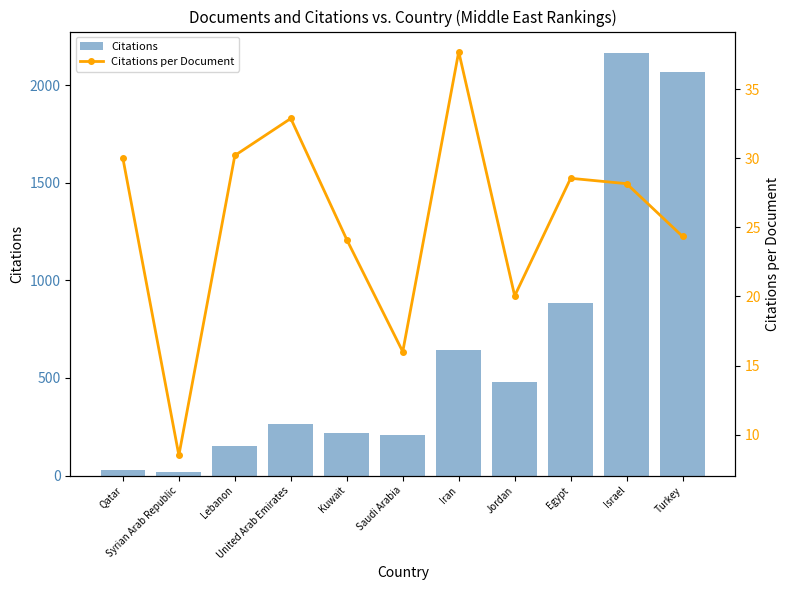

What is the label of the 5th bar from the right?

Iran